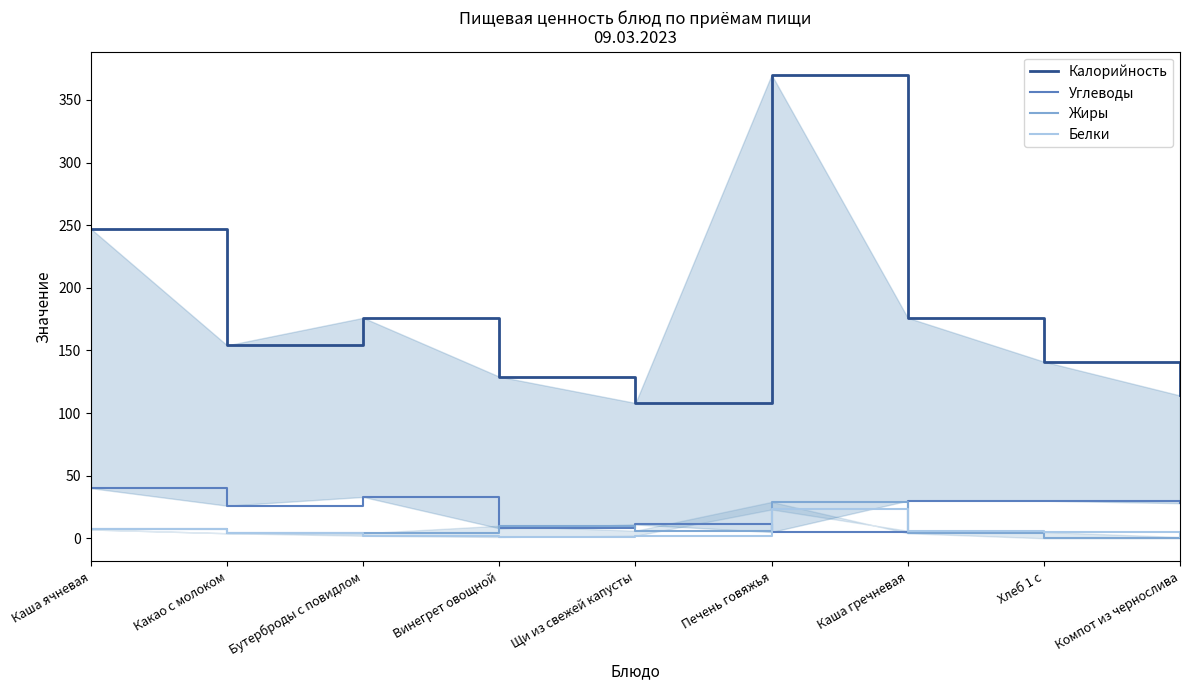

At which label does Калорийность reach its minimum?

Щи из свежей капусты